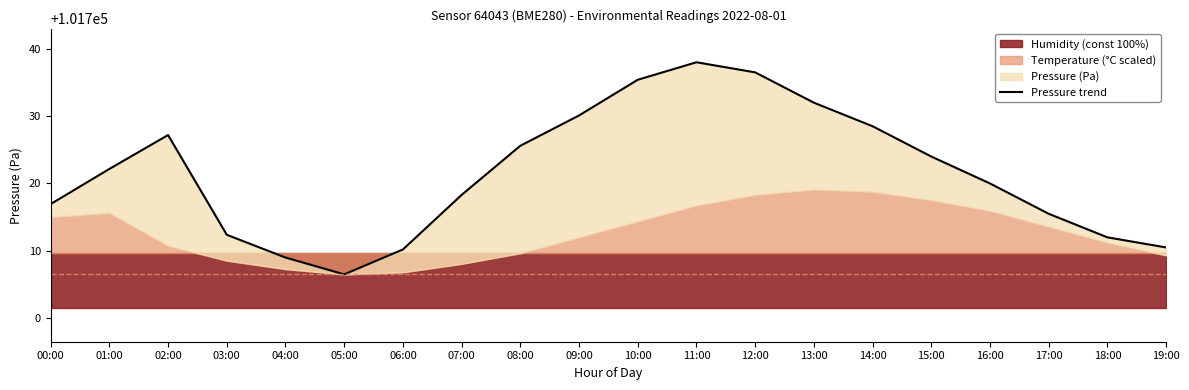

What is the label of the 18th point from the right?

02:00